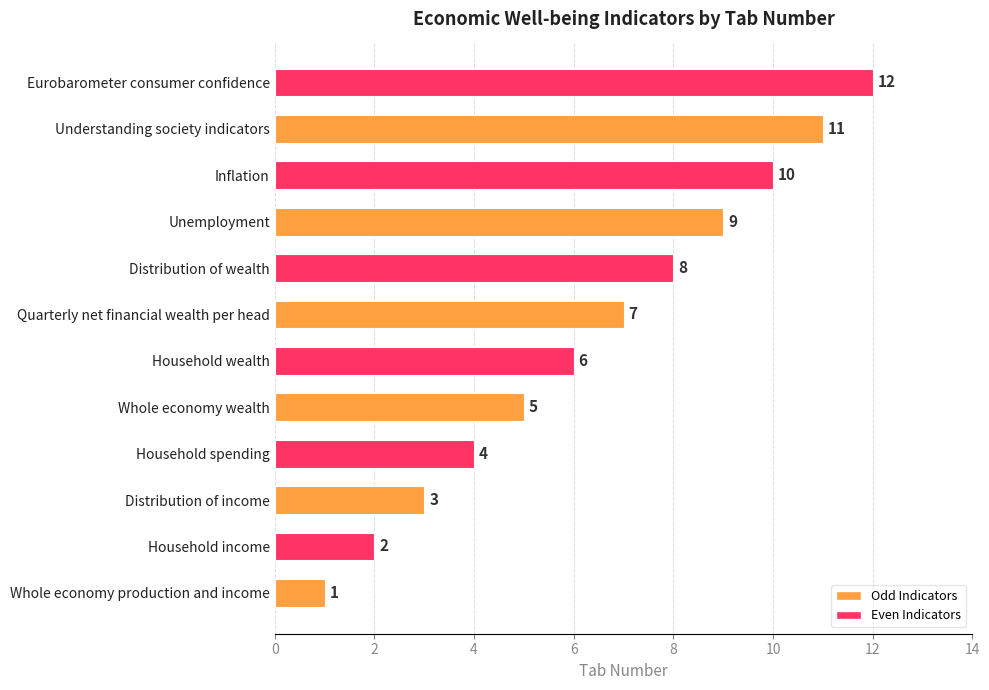

What is the approximate value at Household spending?

4